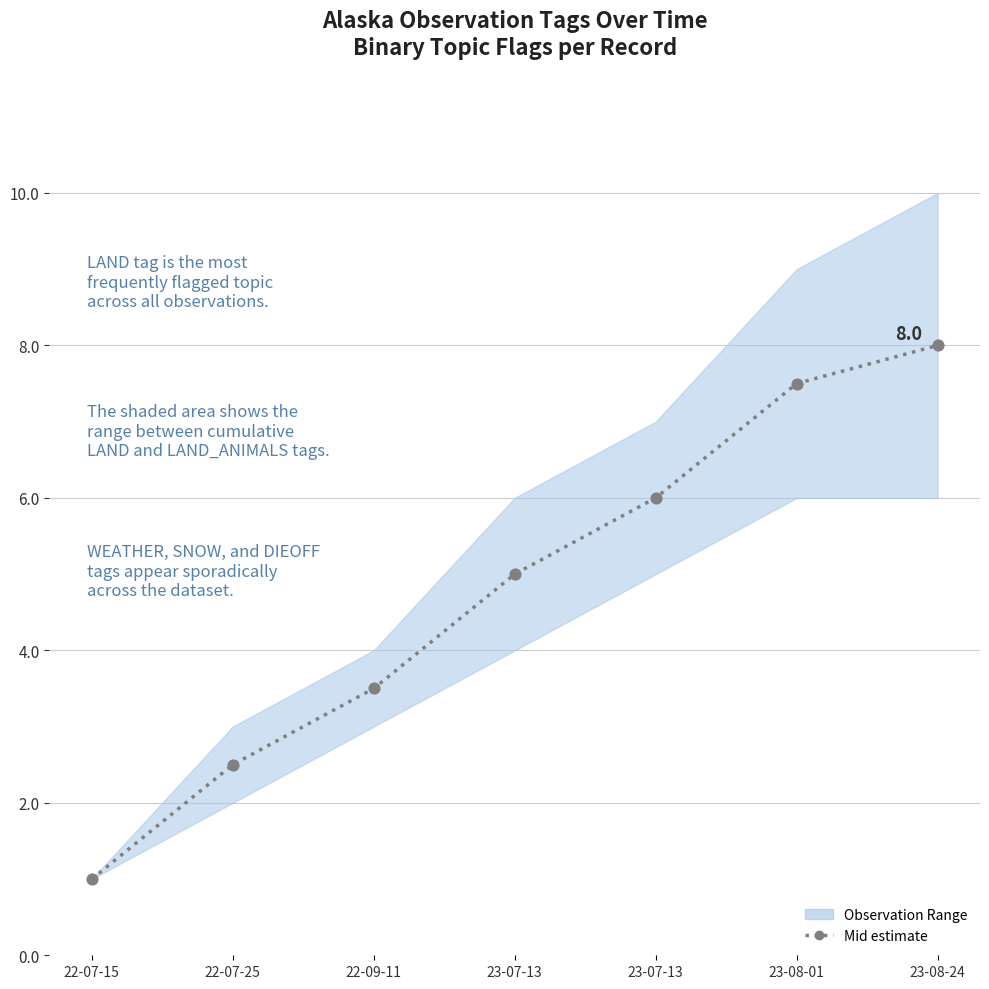

What is the ratio of the value at 23-08-01 to the value at 23-07-13?

1.5